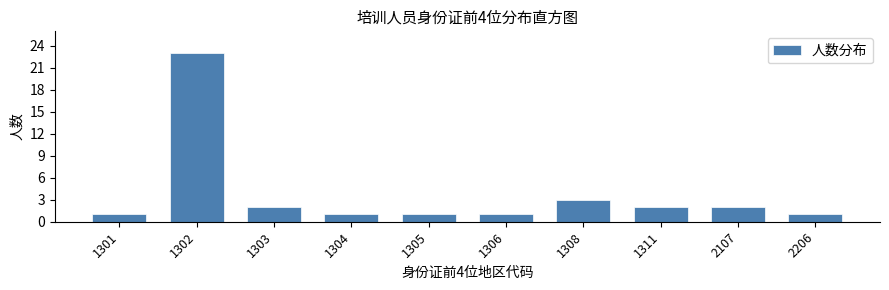

Reading right to left, extract all data points from this chart.

1	2	2	3	1	1	1	2	23	1